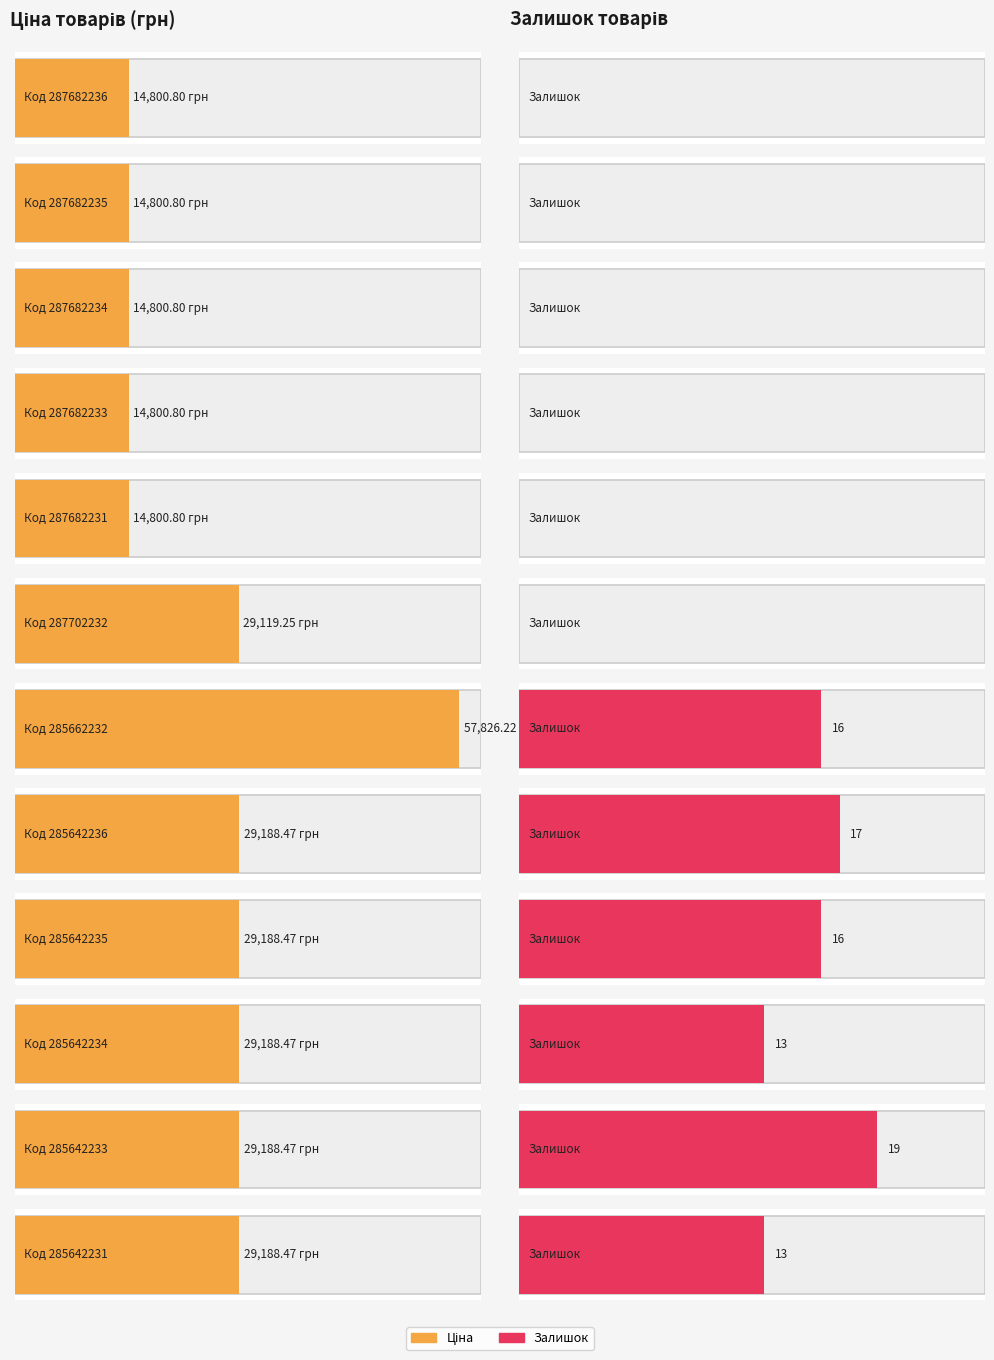

How many data points does each series have?

12